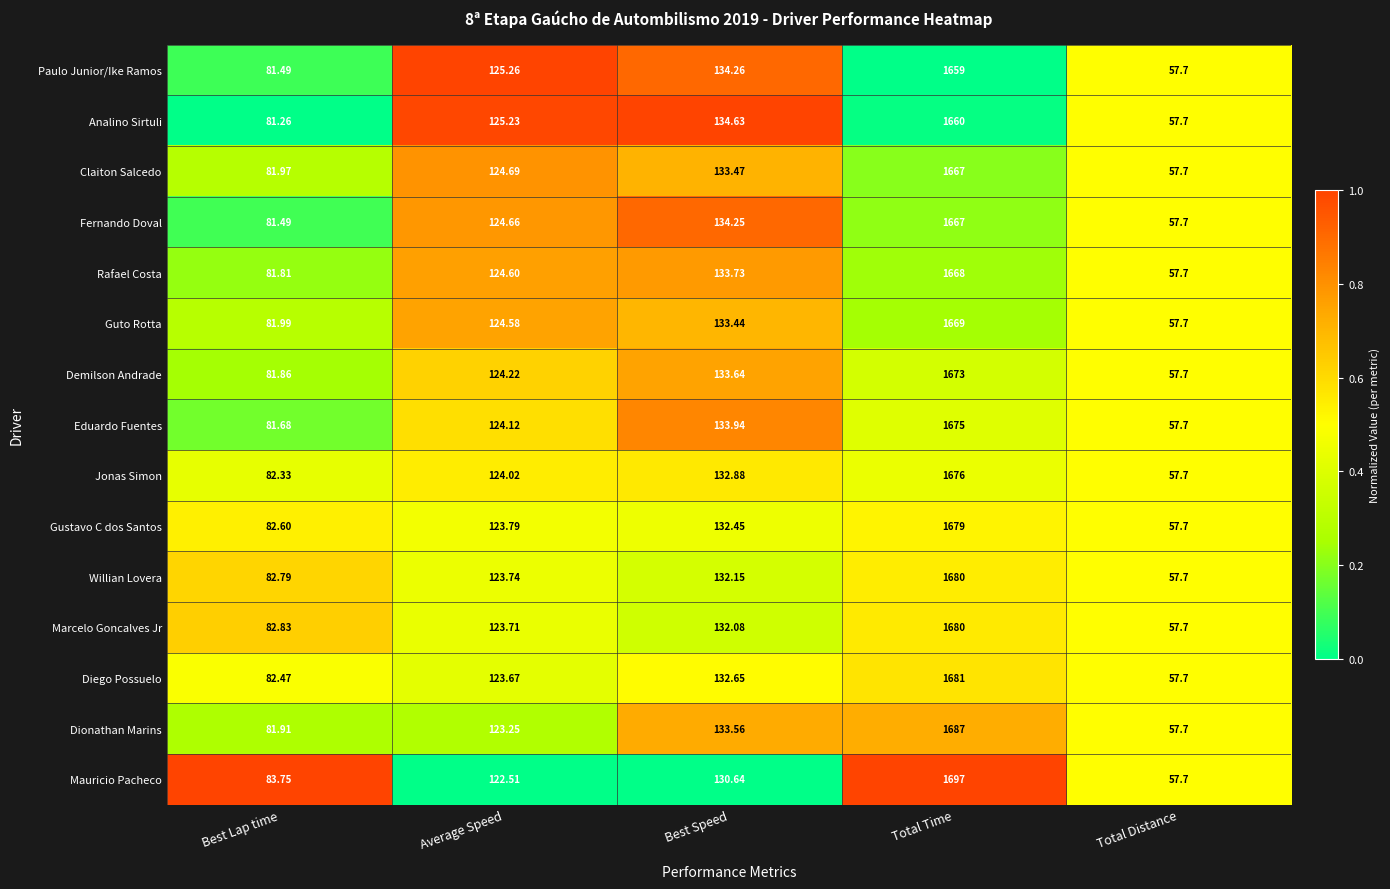

At Best Speed, list the series in order from smallest to largest.

Mauricio Pacheco, Marcelo Goncalves Jr, Willian Lovera, Gustavo C dos Santos, Diego Possuelo, Jonas Simon, Guto Rotta, Claiton Salcedo, Dionathan Marins, Demilson Andrade, Rafael Costa, Eduardo Fuentes, Fernando Doval, Paulo Junior/Ike Ramos, Analino Sirtuli